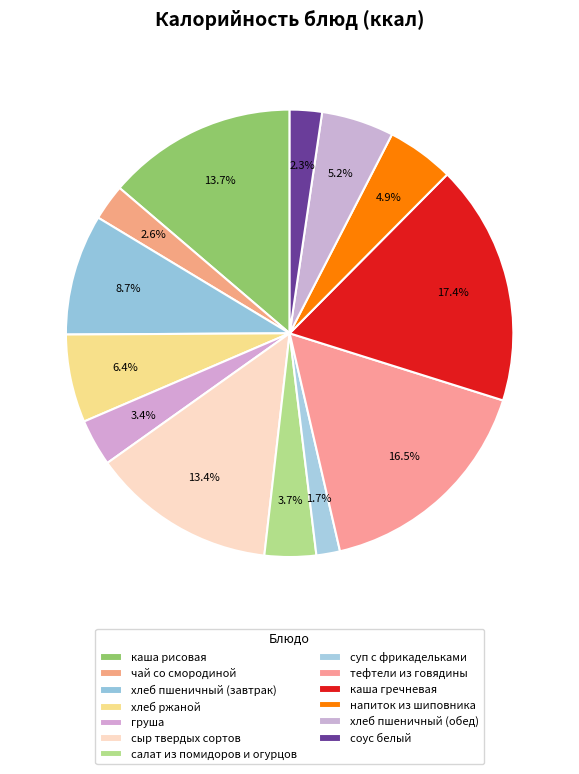

How many slices are in this pie chart?

13